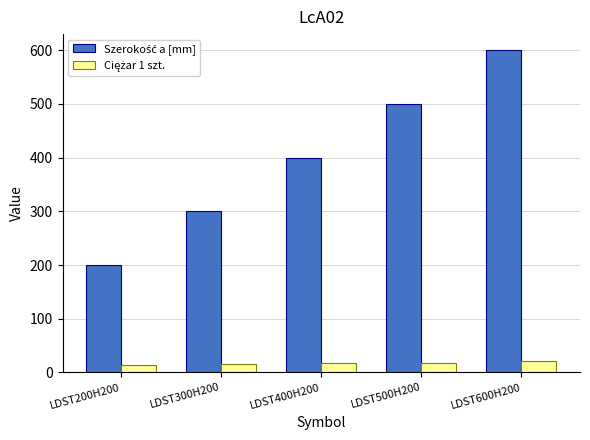

What is the minimum value shown in the chart?

14.2